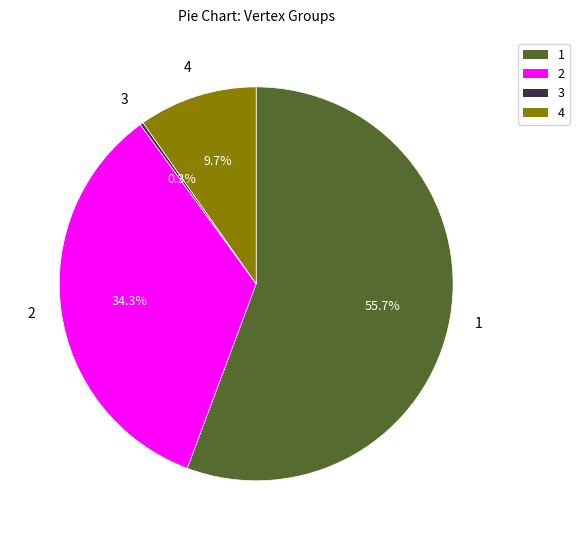

Is there any slice that represents more than half of the pie?

Yes